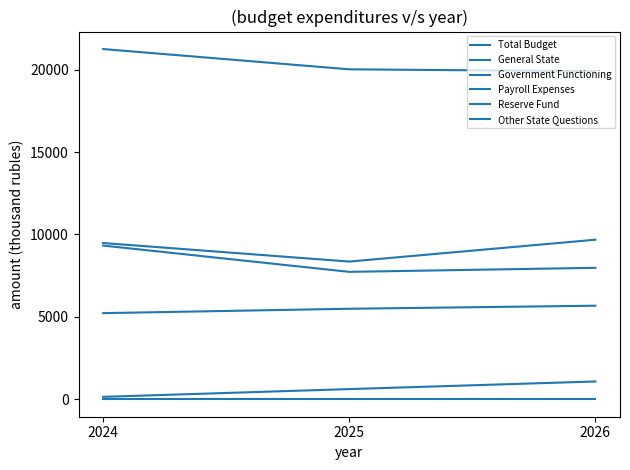

How many lines are shown in the chart?

6